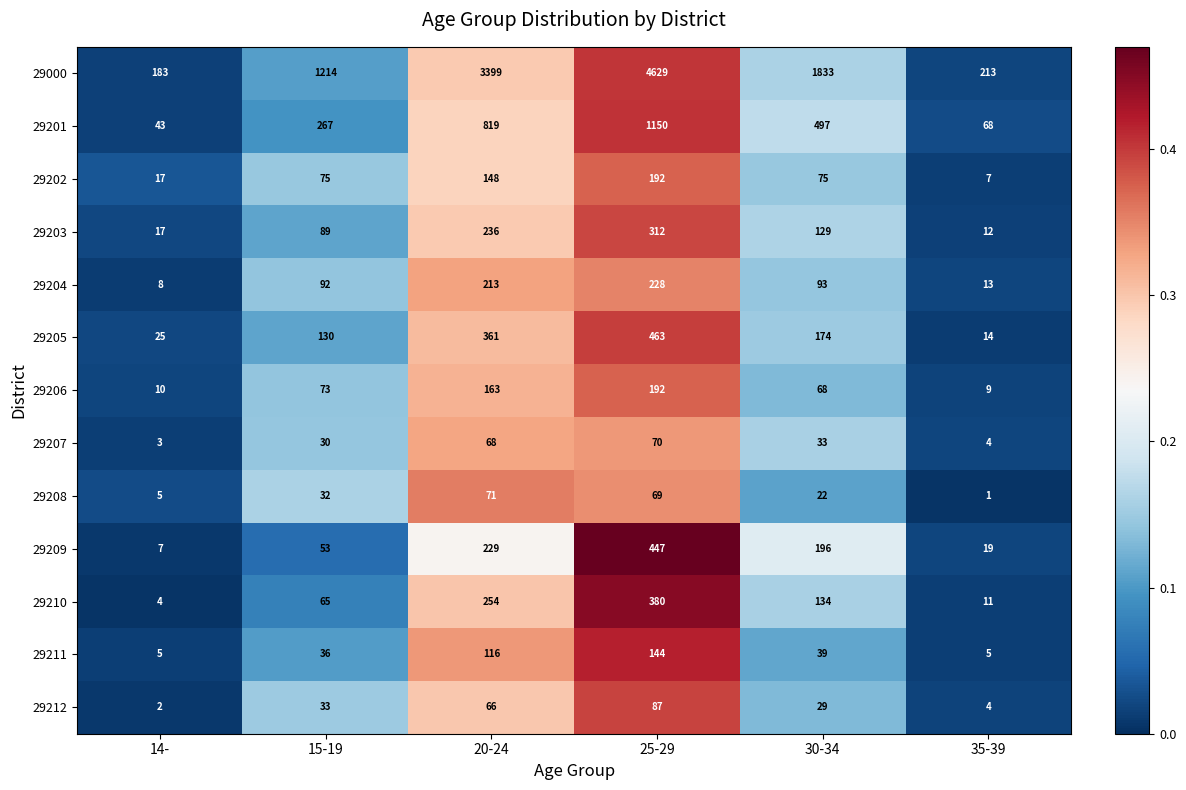

What is the difference between the second highest and minimum values in the 29000 series?

3216